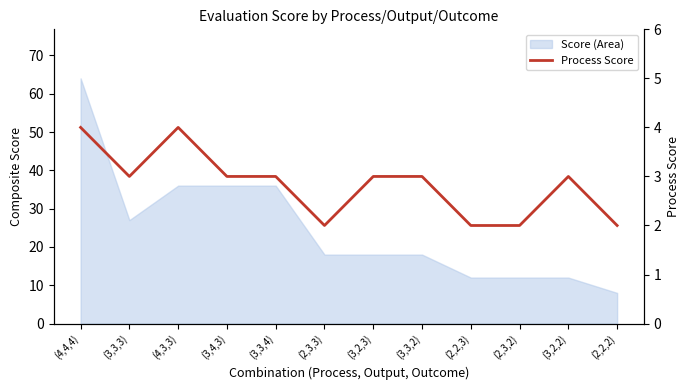

How many values are between 2 and 3?

10